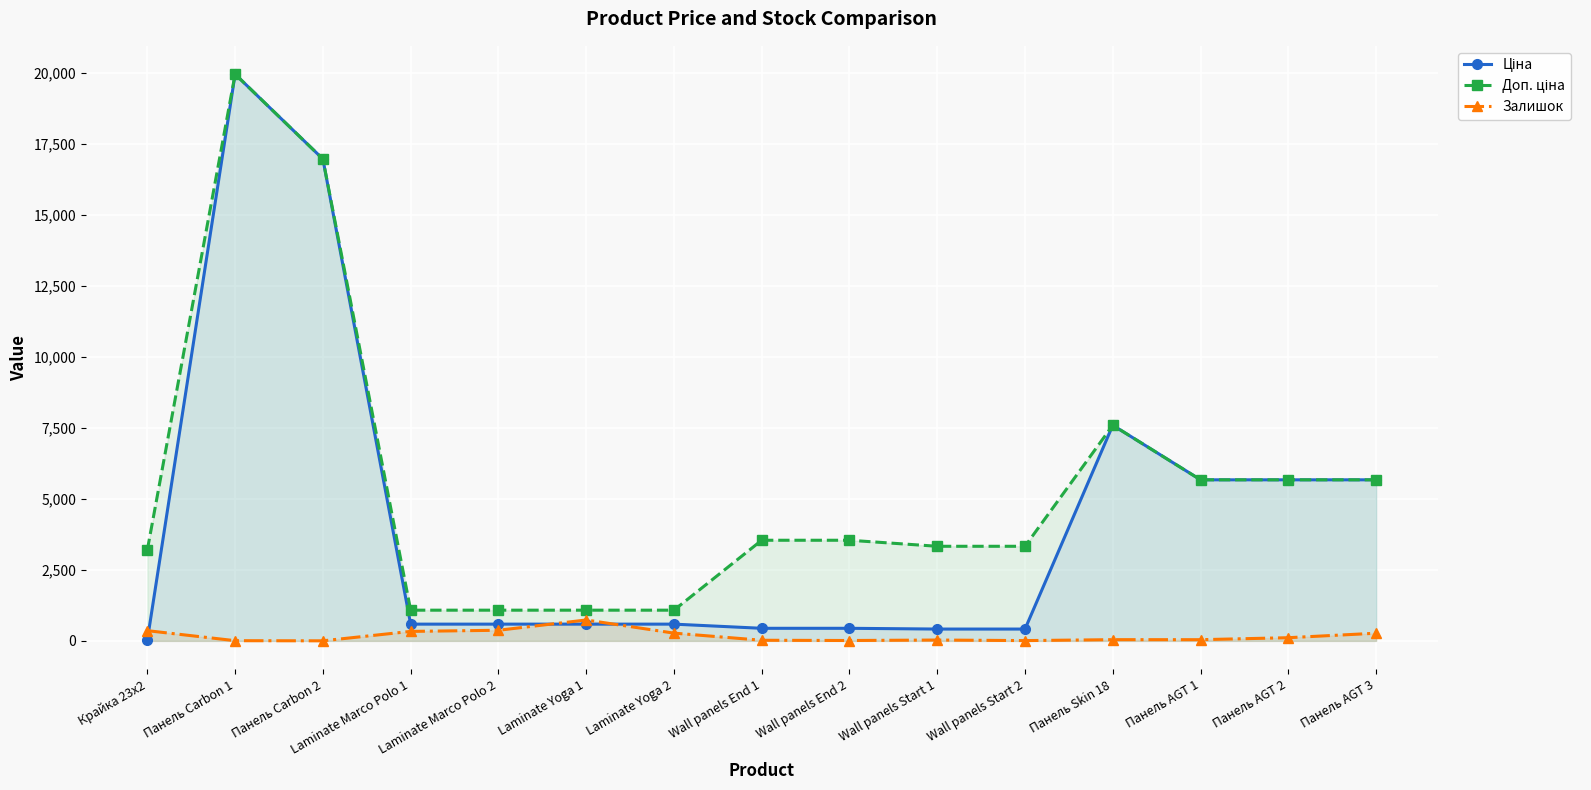

At which label does Доп. ціна reach its peak?

Панель Carbon 1